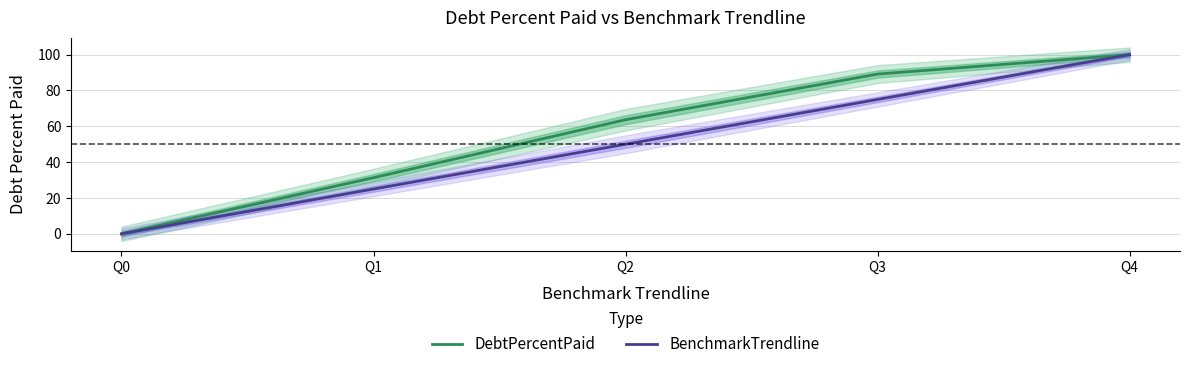

Reading left to right, list all the values displayed in this chart.

DebtPercentPaid: Q0=0.0	Q1=31.3	Q2=63.7	Q3=89.2	Q4=100.0
BenchmarkTrendline: Q0=0.0	Q1=25.0	Q2=50.0	Q3=75.0	Q4=100.0